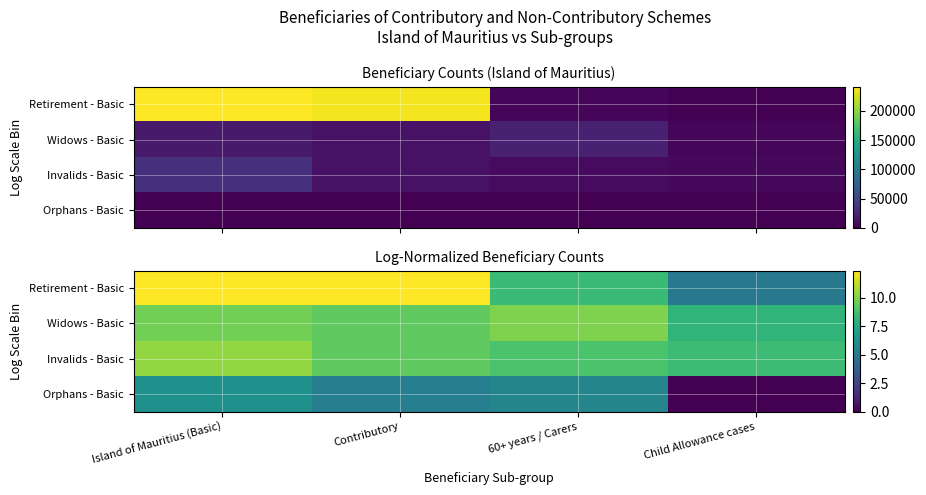

What is the difference between the highest and lowest values at Island of Mauritius (Basic)?

6.2